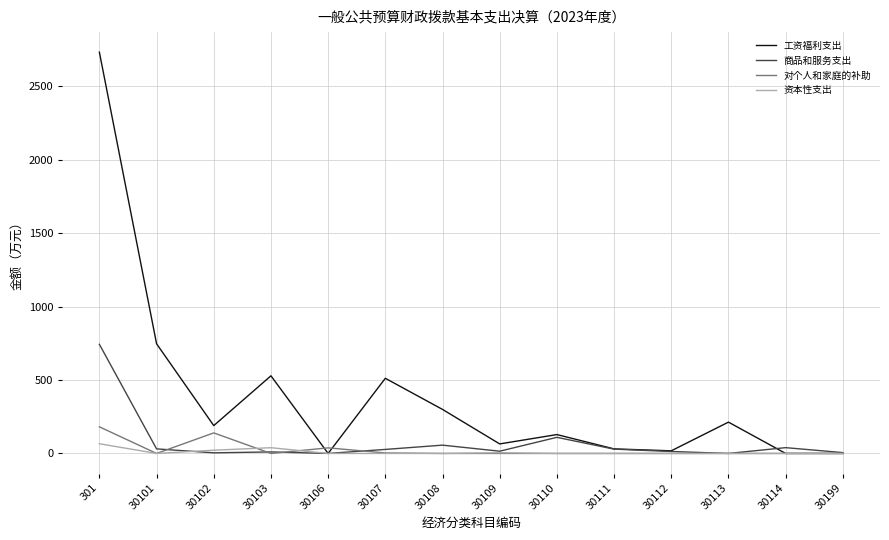

What is the difference between the maximum and minimum values in the 商品和服务支出 series?

742.9